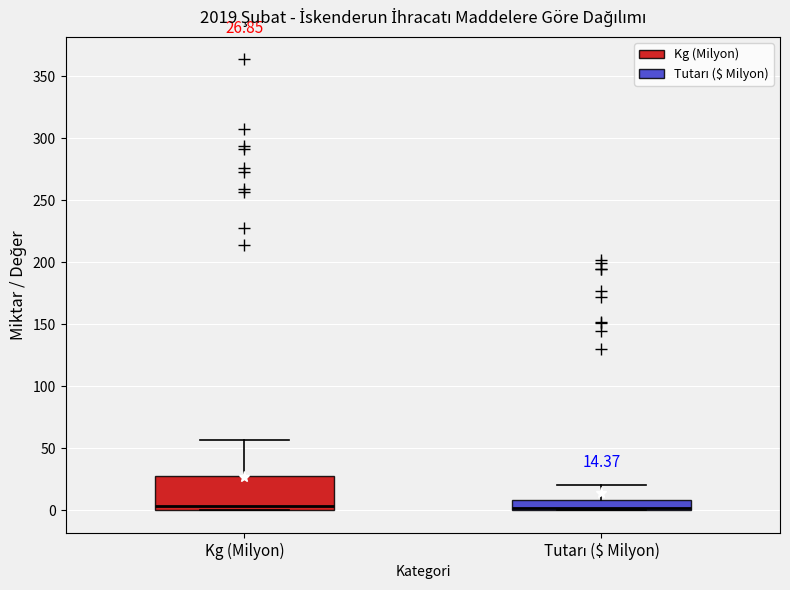

Comparing the boxes themselves (not the whiskers), which one is the tallest?

Kg (Milyon)